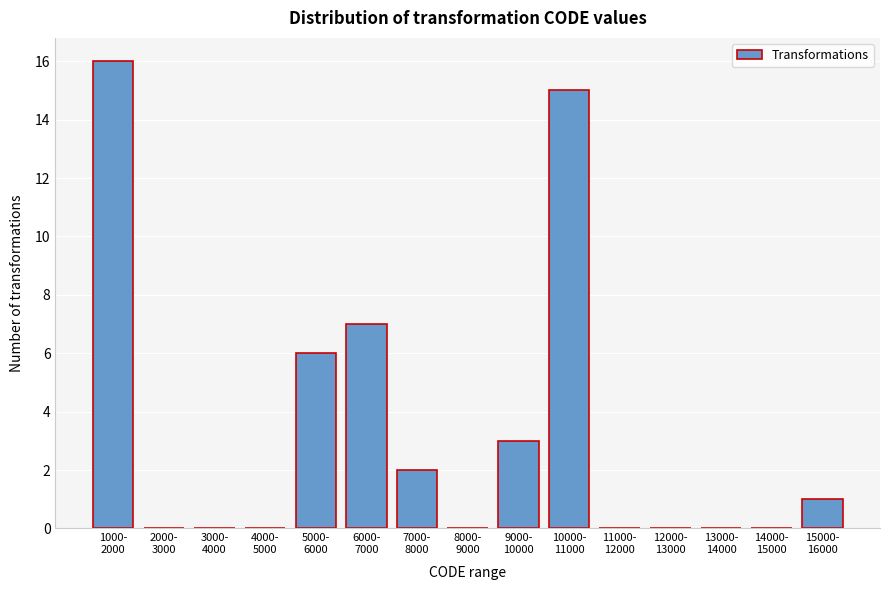

What is the sum of all values?

50